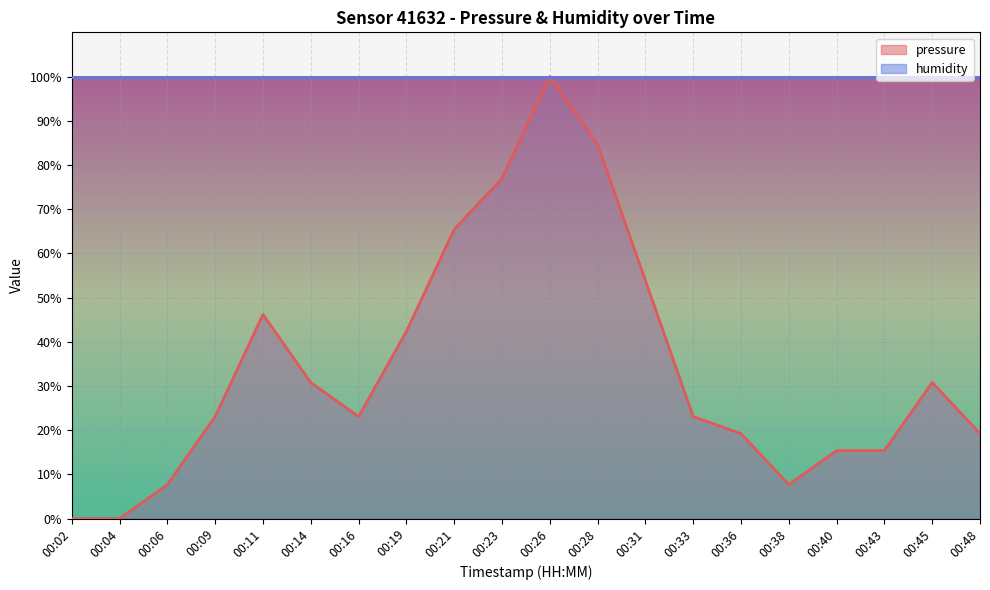

Which category has the lowest value across all series?

00:02